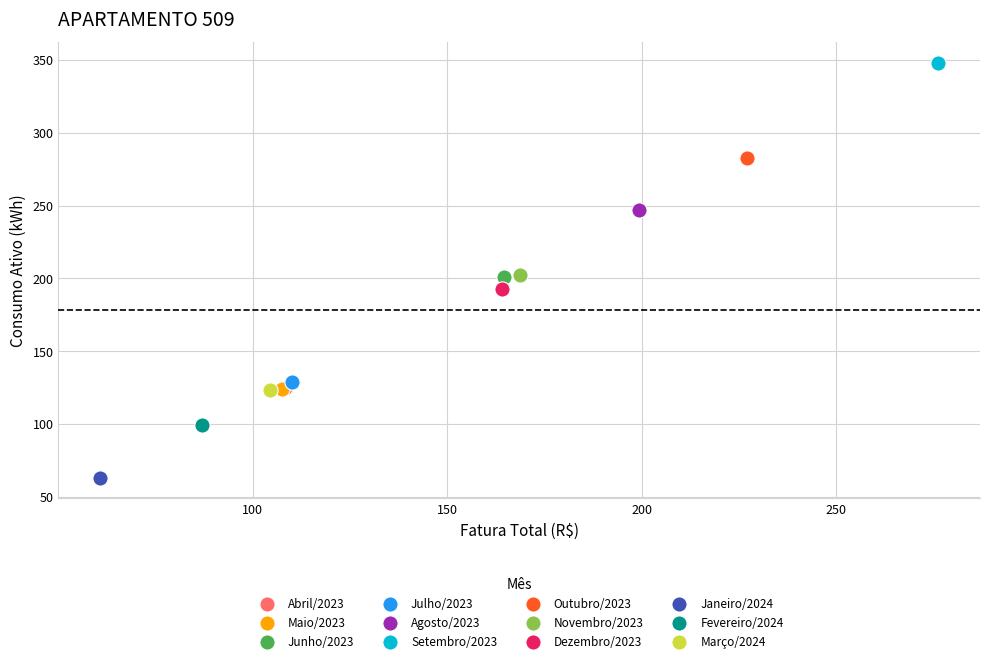

What are all the series names shown in the legend?

Abril/2023, Maio/2023, Junho/2023, Julho/2023, Agosto/2023, Setembro/2023, Outubro/2023, Novembro/2023, Dezembro/2023, Janeiro/2024, Fevereiro/2024, Março/2024